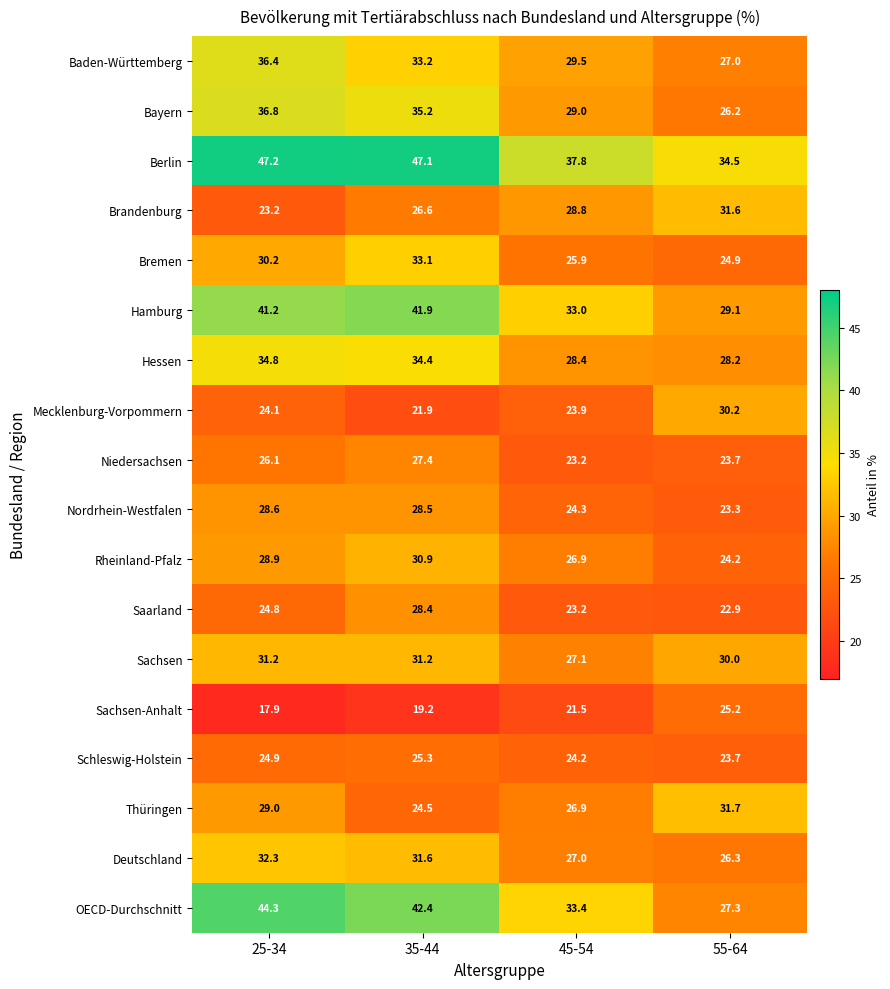

What is the difference between the highest and lowest values at 25-34?

29.3